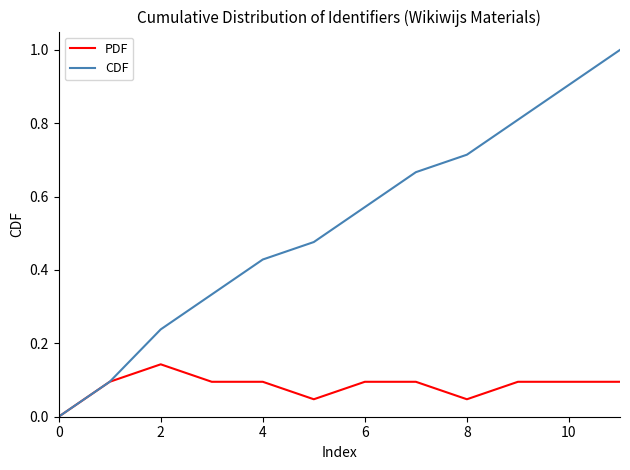

Rank the series by their average value, from lowest to highest.

PDF, CDF